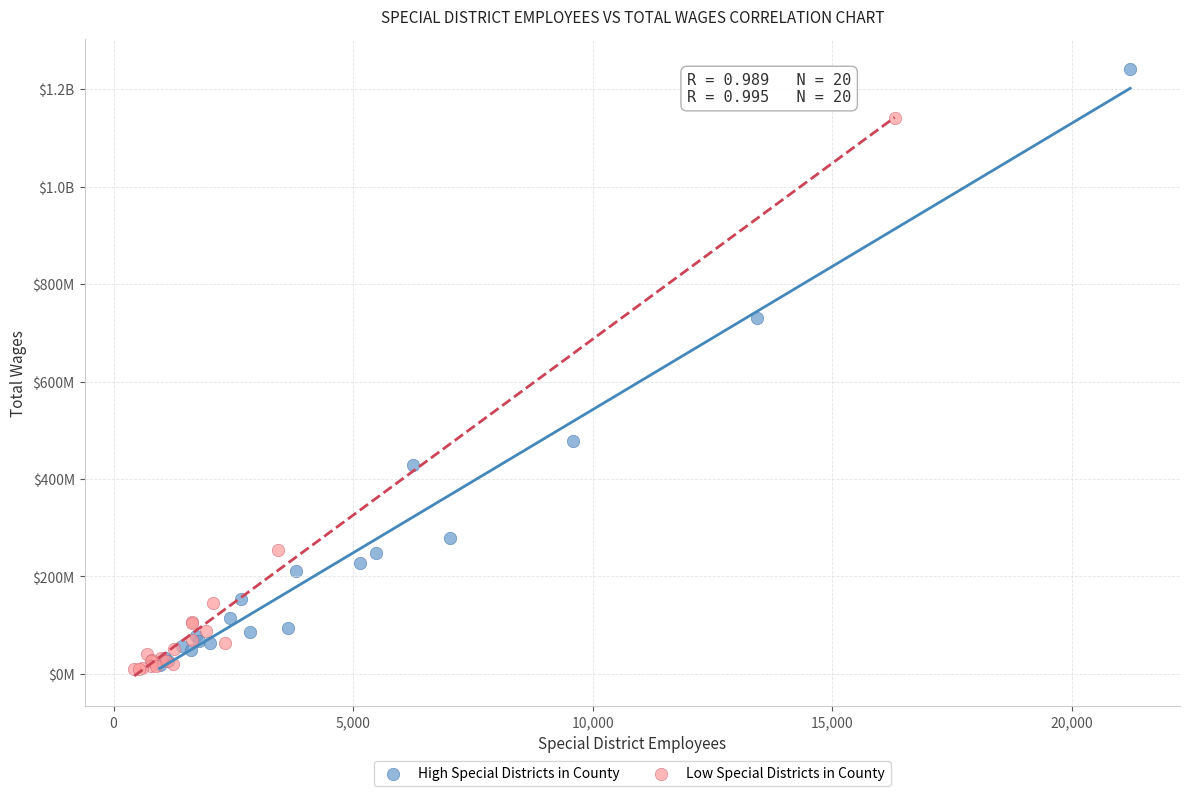

What are all the series names shown in the legend?

High Special Districts in County, Low Special Districts in County